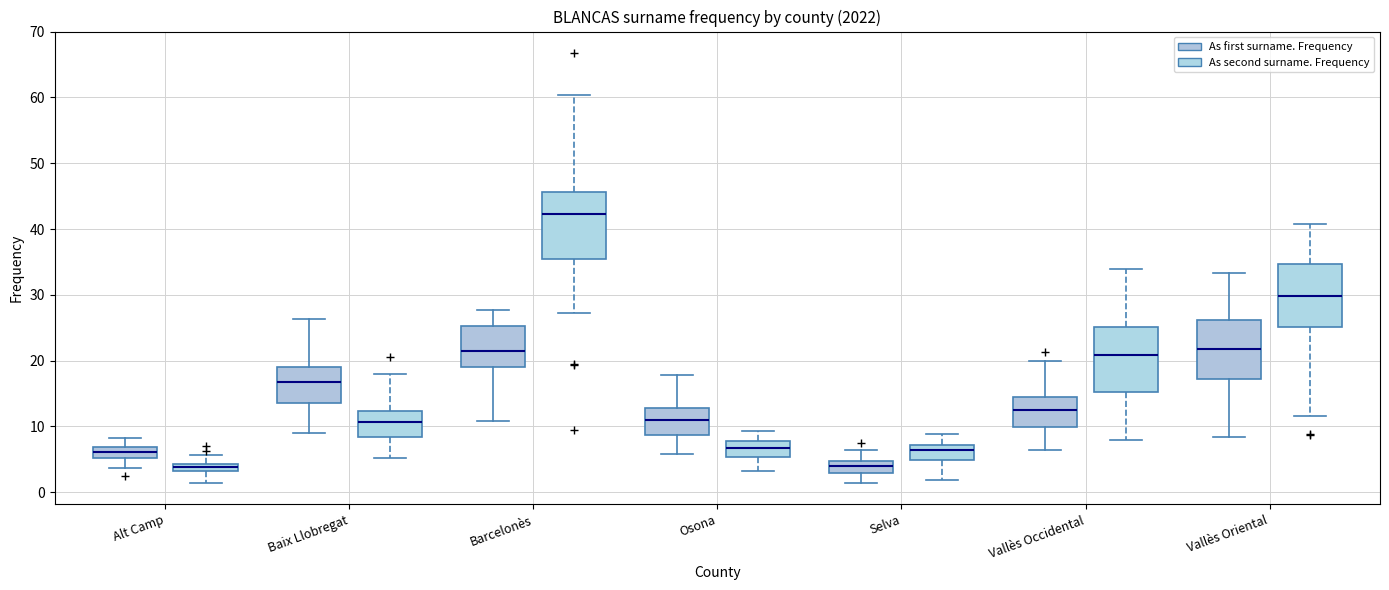

Where does the upper whisker of the box for Barcelonès (As second surname. Frequency) end on the y-axis? The values are not printed on the chart, so give them approximately, as read against the axis.

60